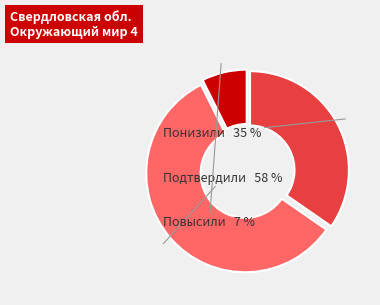

To the nearest percent, what is the average slice percentage?

33%